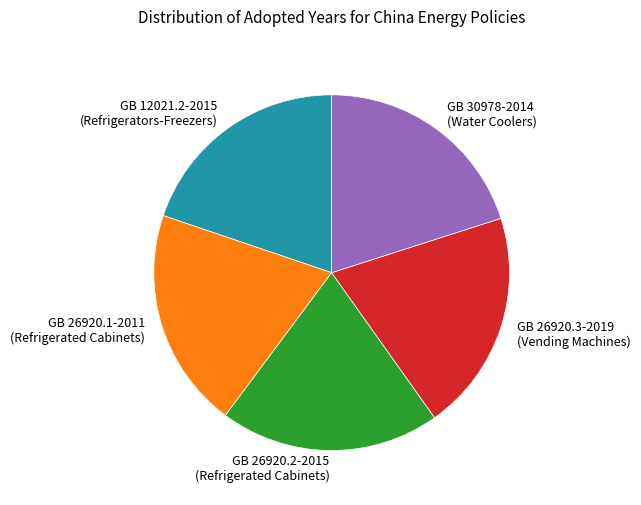

Do GB 26920.3-2019 (Vending Machines) and GB 26920.1-2011 (Refrigerated Cabinets) together represent more than half of the pie?

No